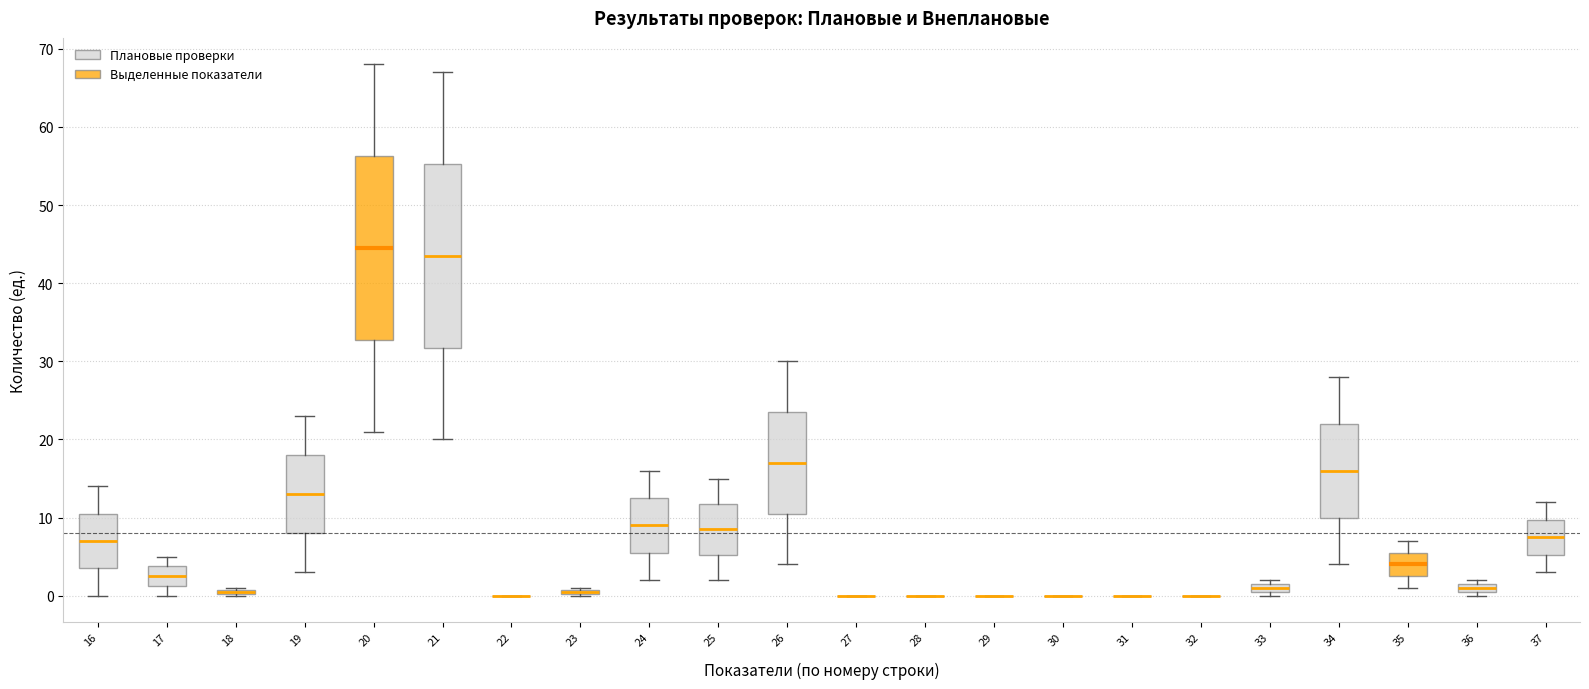

Where is the upper edge of the box at x = 23 on the y-axis? The values are not printed on the chart, so give them approximately, as read against the axis.

1